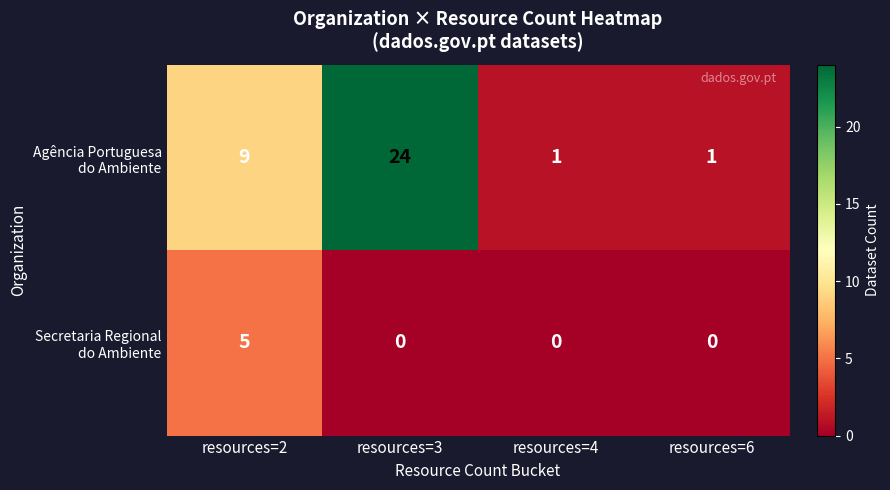

What is the difference between the highest and lowest values at resources=3?

24